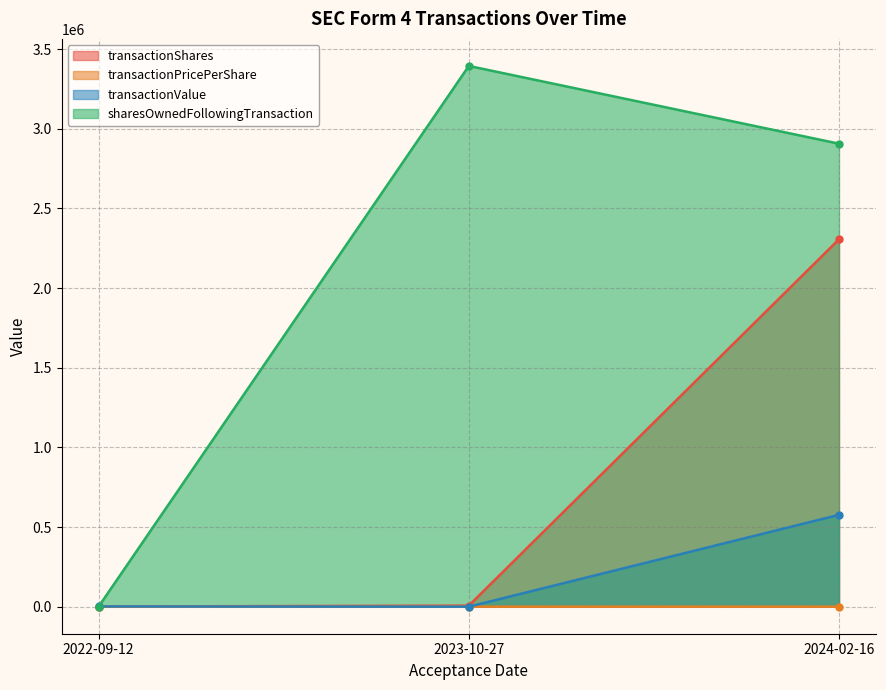

What is the difference between the highest and lowest values at 2022-09-12?

1508.5